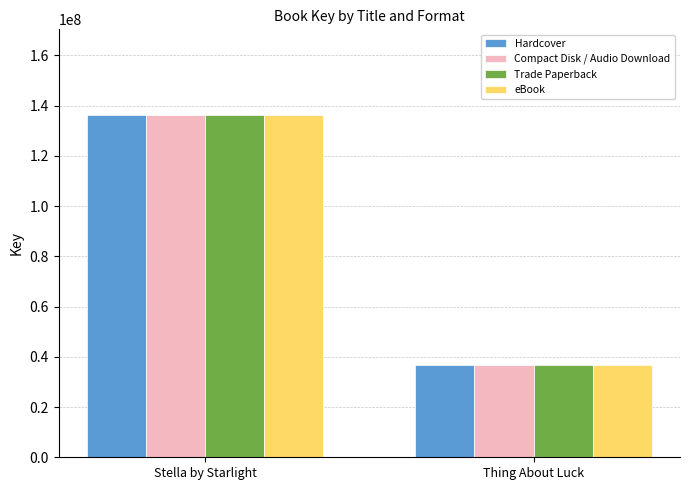

Reading left to right, list all the values displayed in this chart.

Hardcover: Stella by Starlight=136319476	Thing About Luck=36552639
Compact Disk / Audio Download: Stella by Starlight=136319476	Thing About Luck=36552639
Trade Paperback: Stella by Starlight=136319476	Thing About Luck=36552639
eBook: Stella by Starlight=136319476	Thing About Luck=36552639